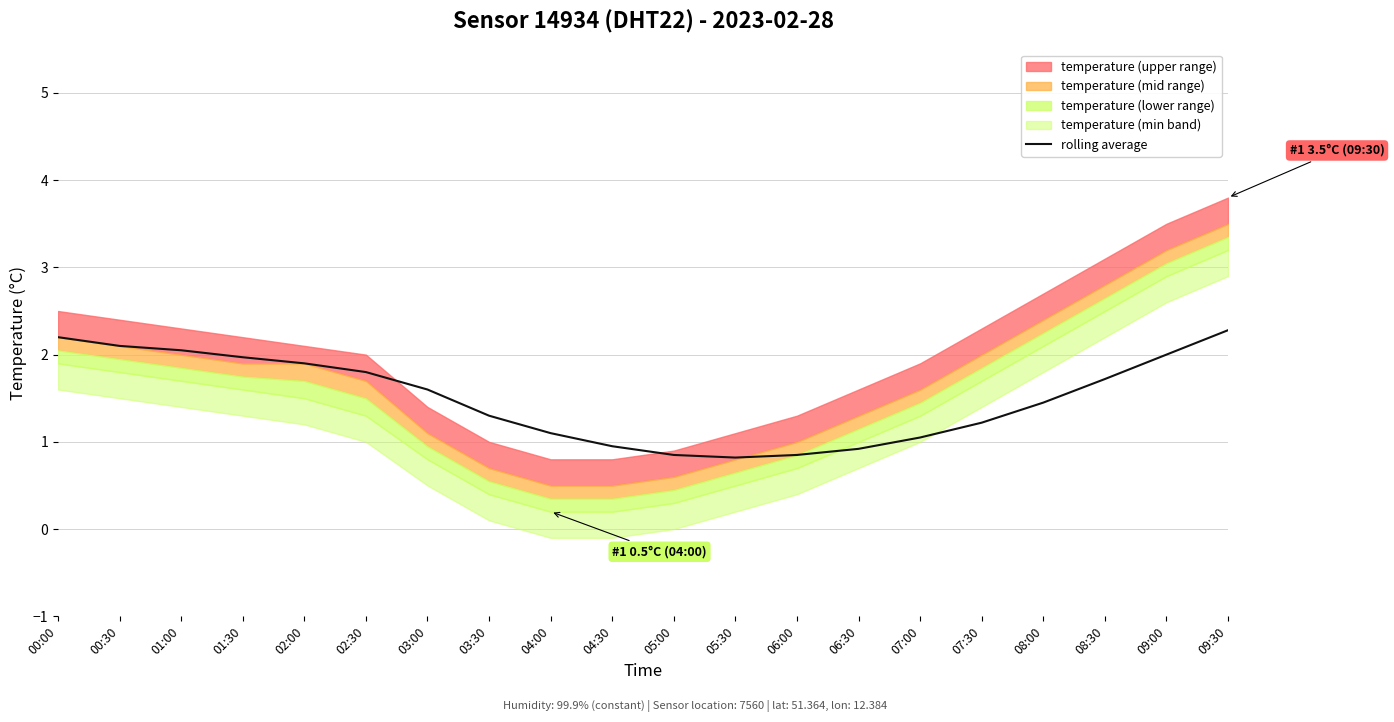

Reading left to right, transcribe all the data shown in this chart.

2.2	2.1	2.0	2.0	1.9	1.8	1.6	1.3	1.1	0.9	0.8	0.8	0.8	0.9	1.1	1.2	1.4	1.7	2.0	2.3